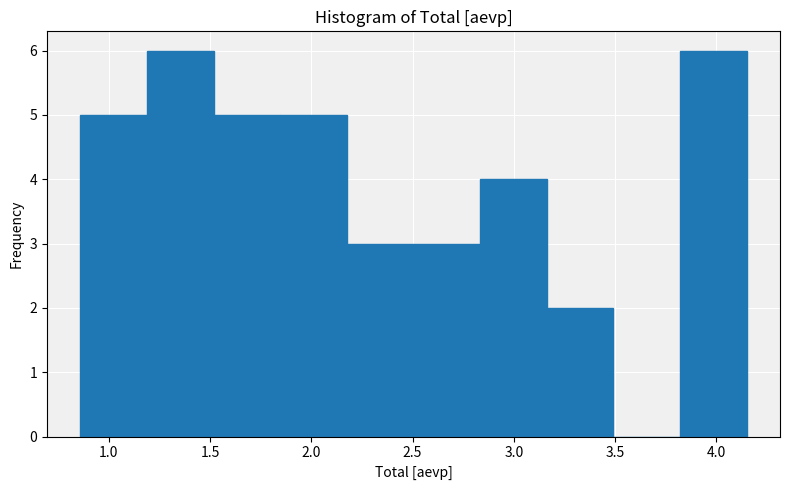

What is the height of the bar covering 3.15 to 3.50 on the x-axis? Neither the bar edges nor the heights are printed on the chart, so give them approximately, as read against the axes.

2